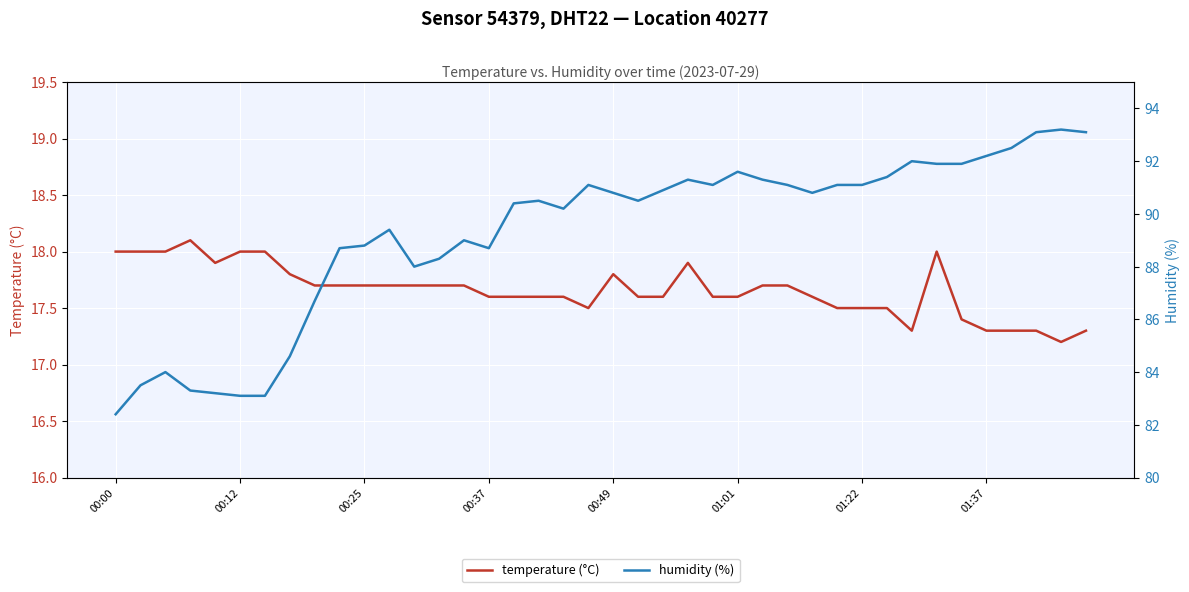

True or false: temperature (°C) has a value of 26.5 at 16.

False